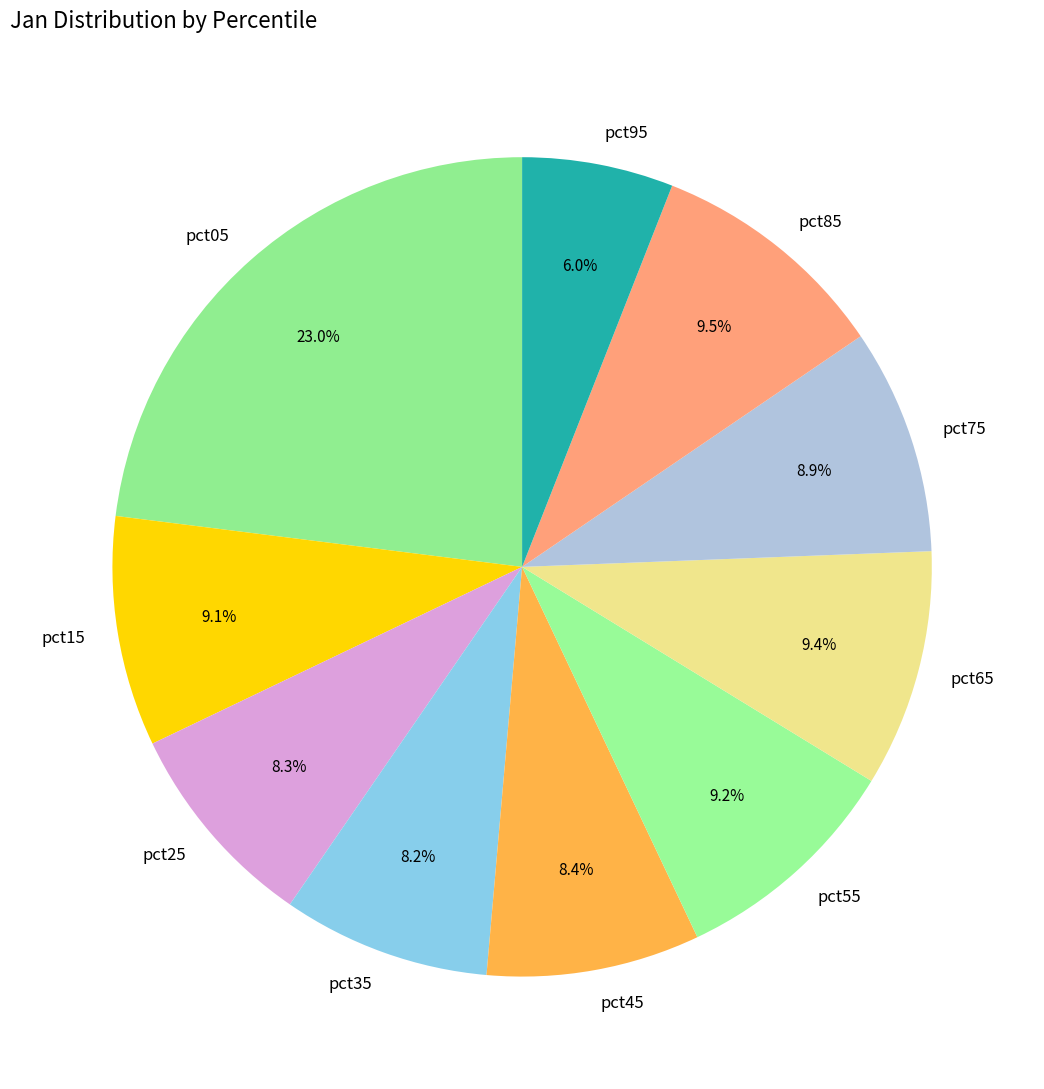

Which has a higher value, pct75 or pct95?

pct75